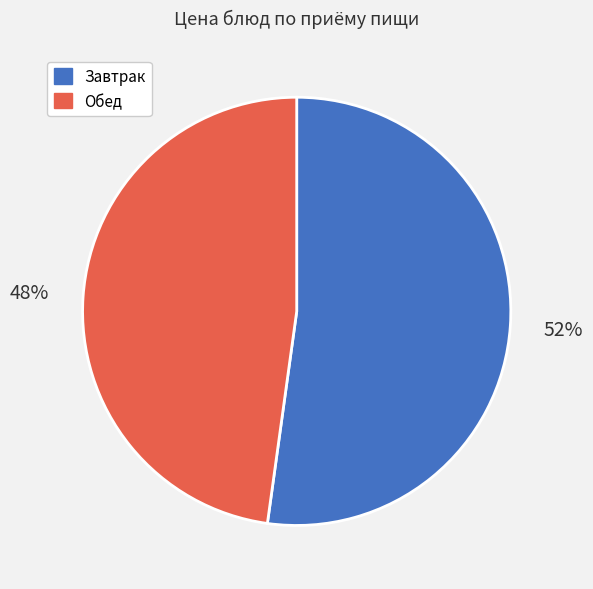

Do Обед and Завтрак together represent more than half of the pie?

Yes